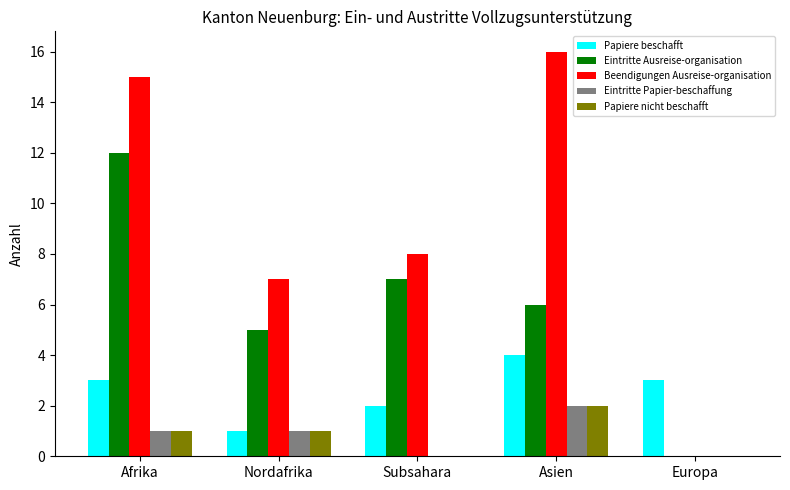

How many groups of bars are there?

5